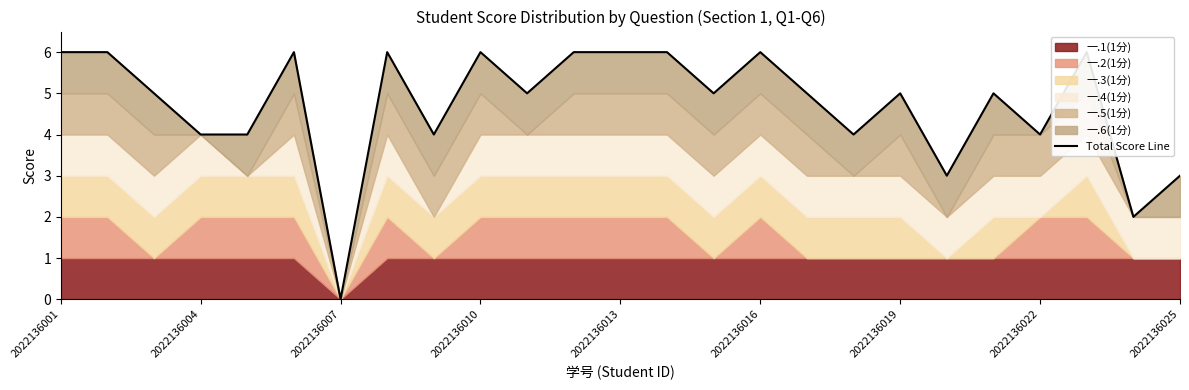

Reading right to left, transcribe all the data shown in this chart.

3	2	6	4	5	3	5	4	5	6	5	6	6	6	5	6	4	6	0	6	4	4	5	6	6